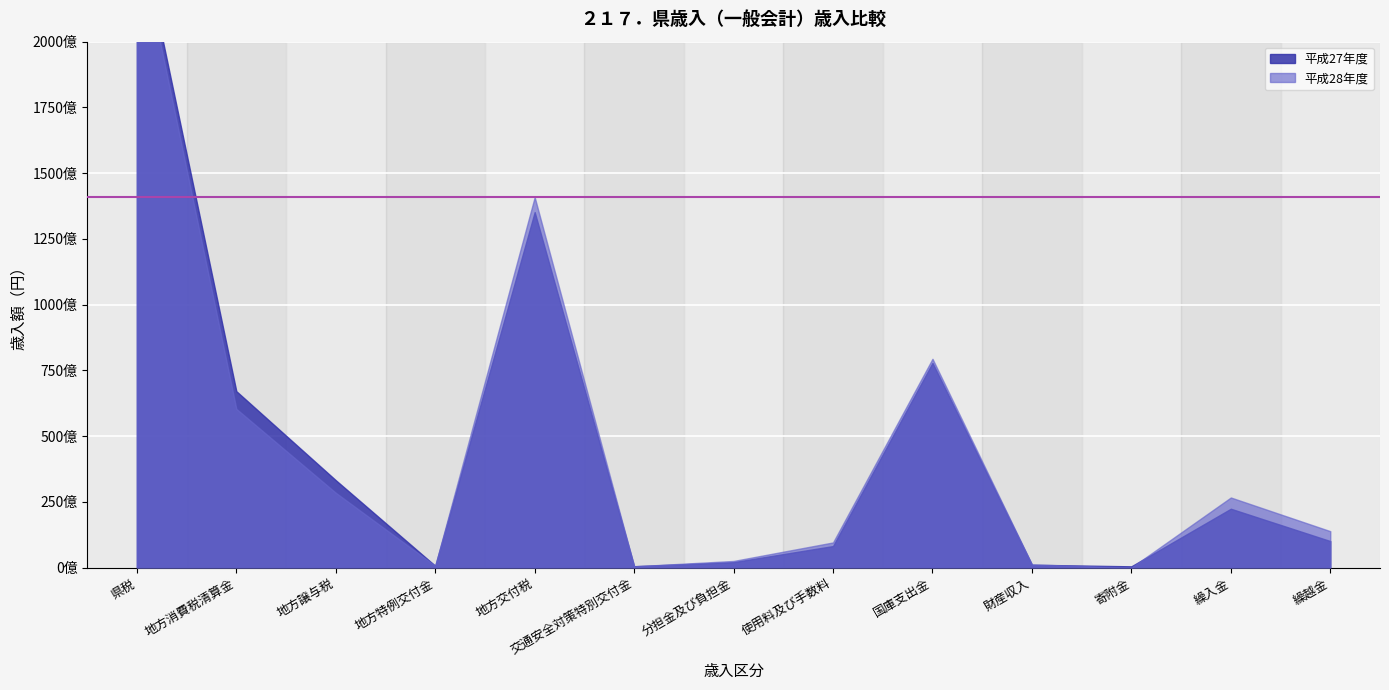

How many times do 平成27年度 and 平成28年度 cross each other?

5